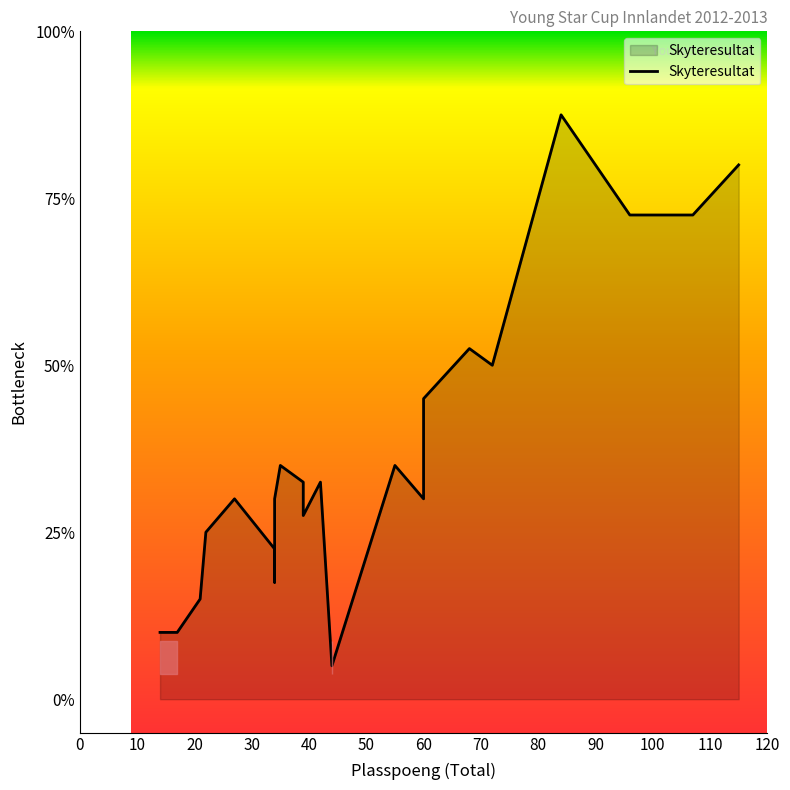

How many interior local valleys (lower than both neighbors) does the data have?

5